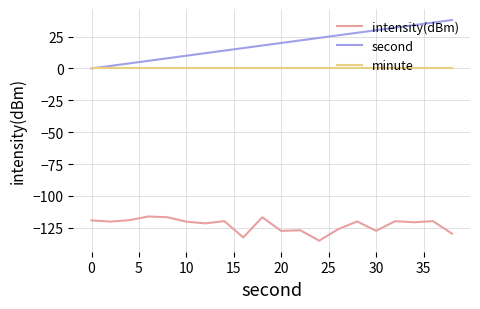

What is the minimum value for intensity(dBm)?

-135.2